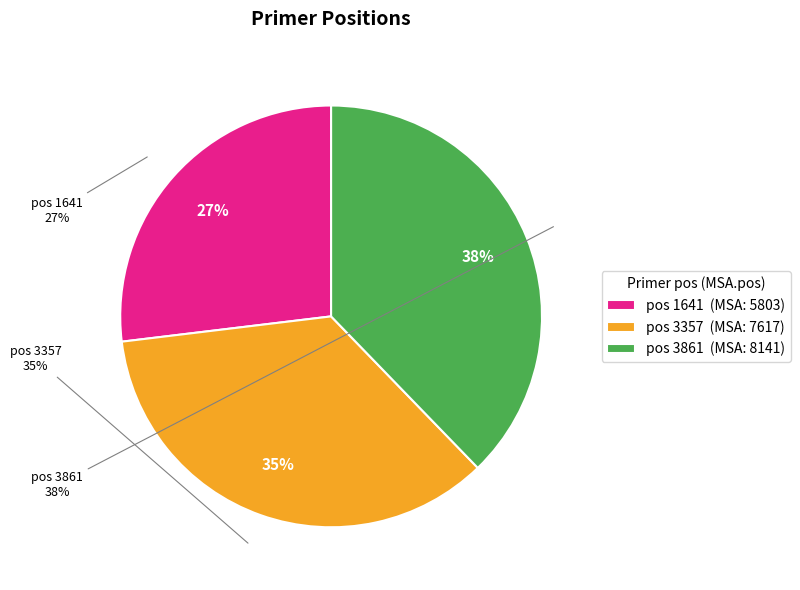

What is the smallest slice in the pie chart?

1641